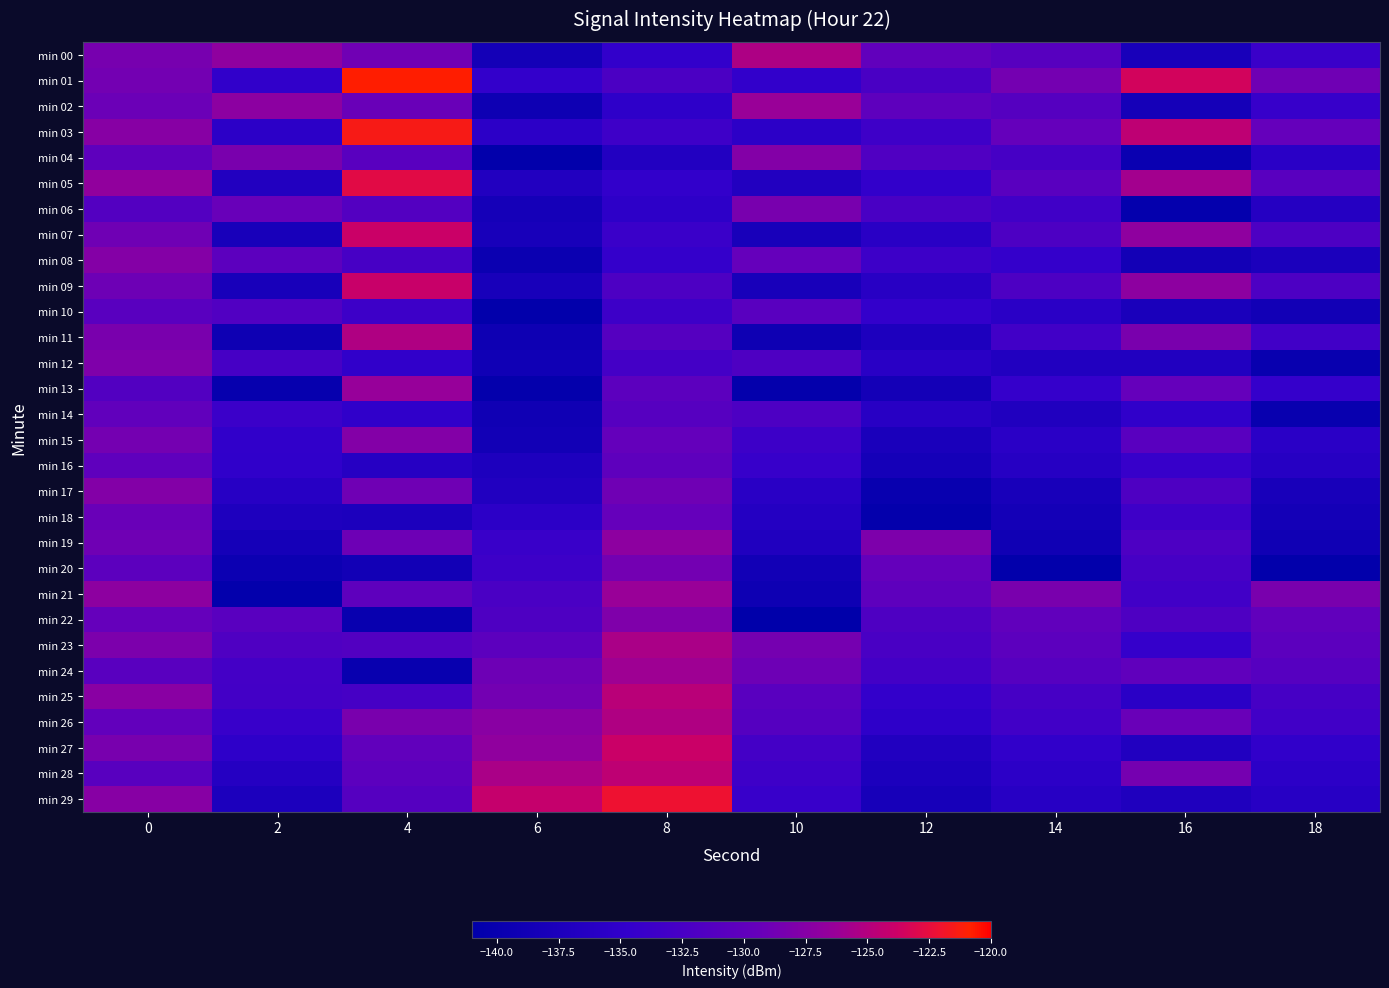

At which category does the chart reach its minimum across all series?

10